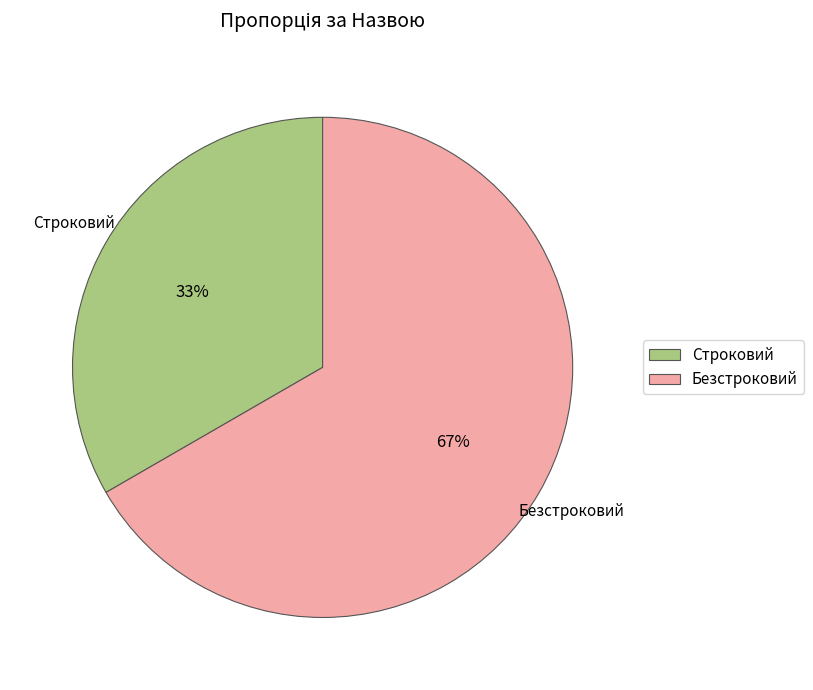

Does any single category account for the majority?

Yes